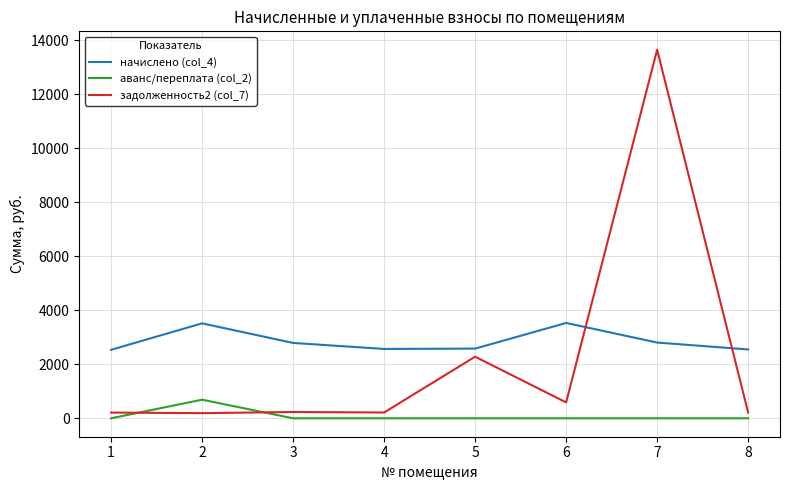

Which series has the widest spread of values?

задолженность2 (col_7)